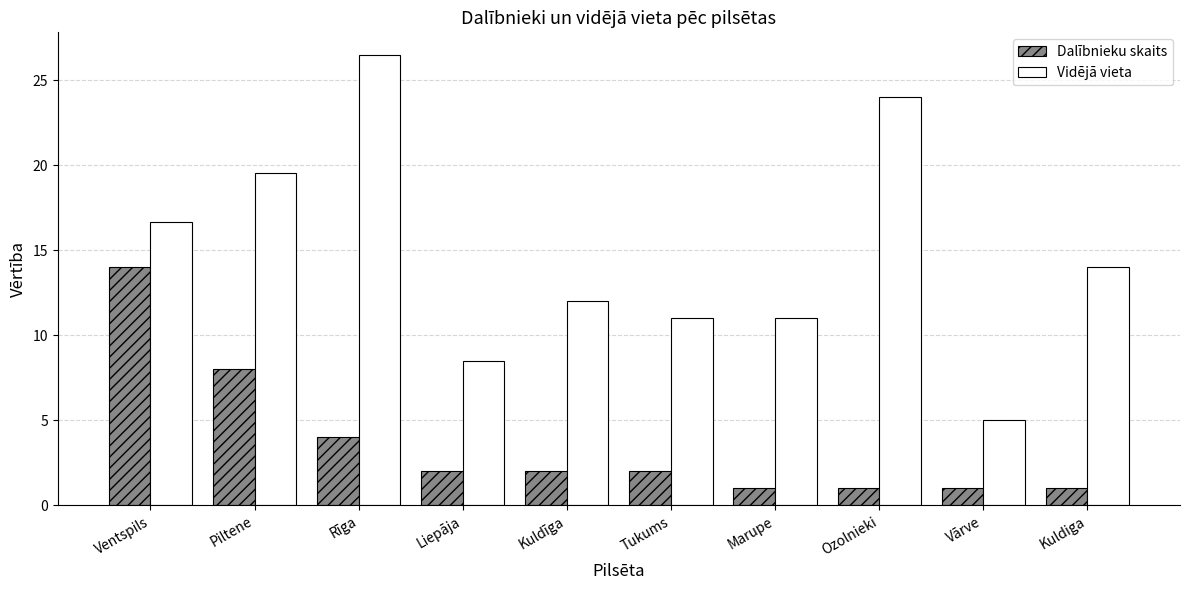

Rank the series by their maximum value, from lowest to highest.

Dalībnieku skaits, Vidējā vieta